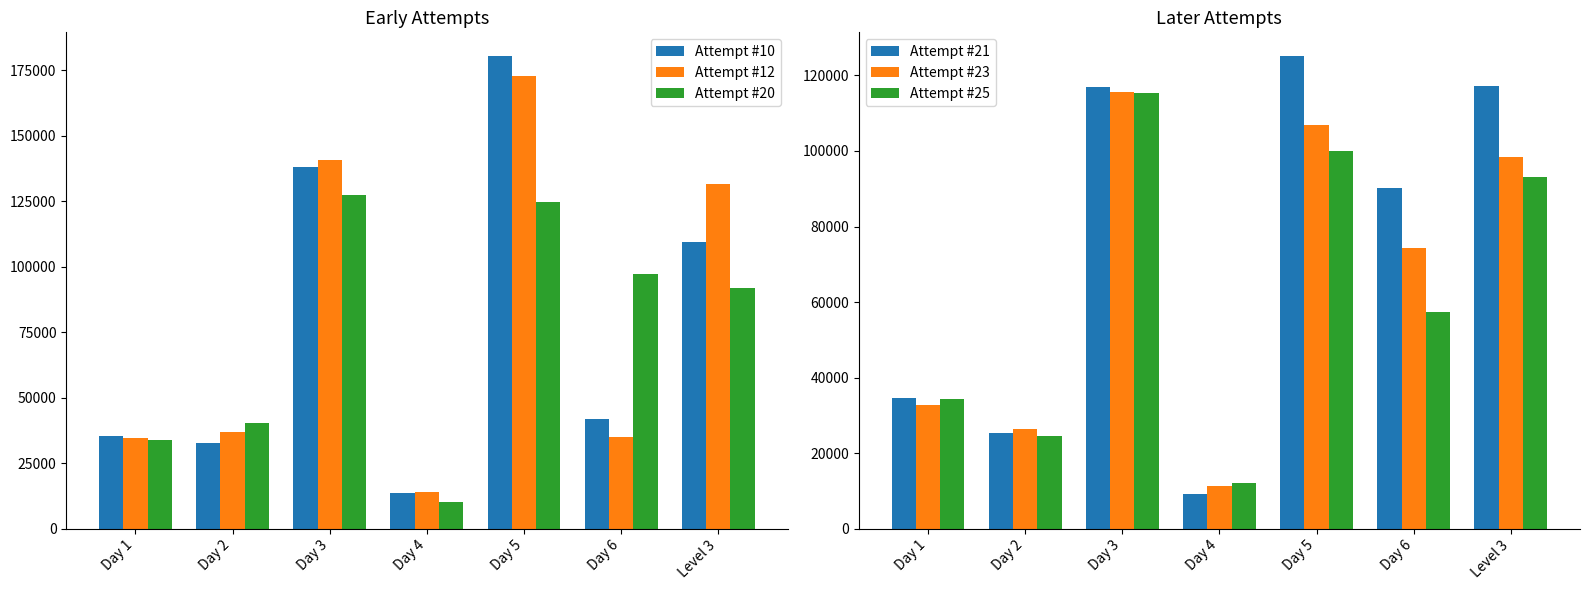

What is the highest value of the Attempt #10 series?

180400